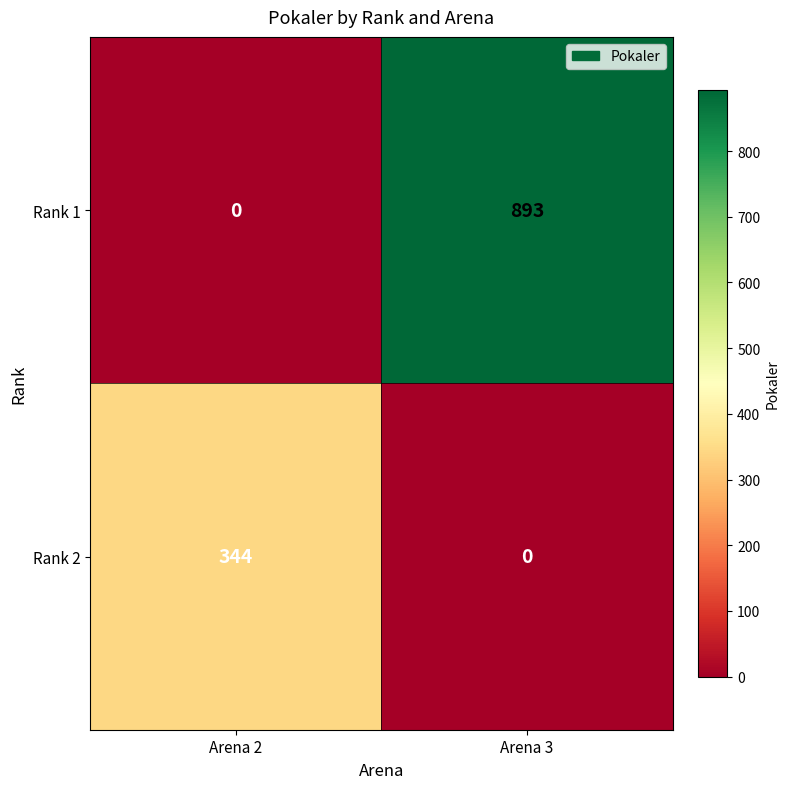

The Rank 1 series shows 455 at Arena 2. True or false?

False